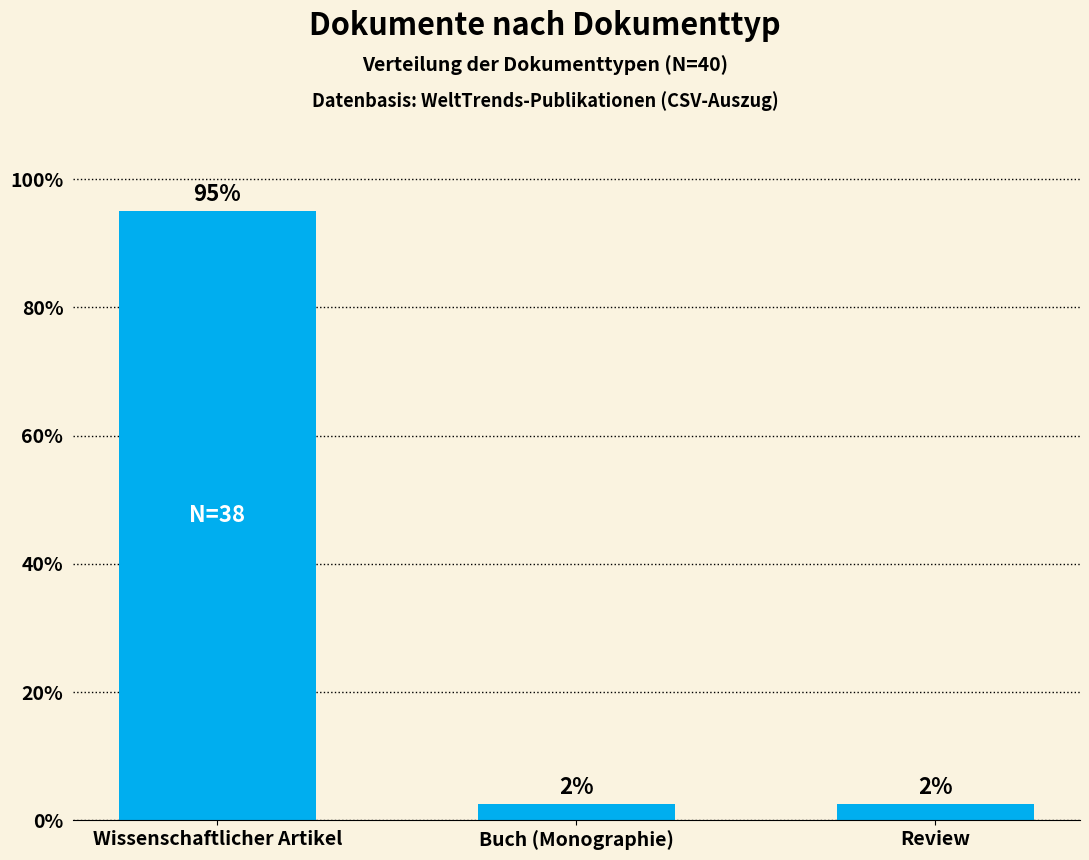

What is the difference between the maximum and minimum values?

92.5